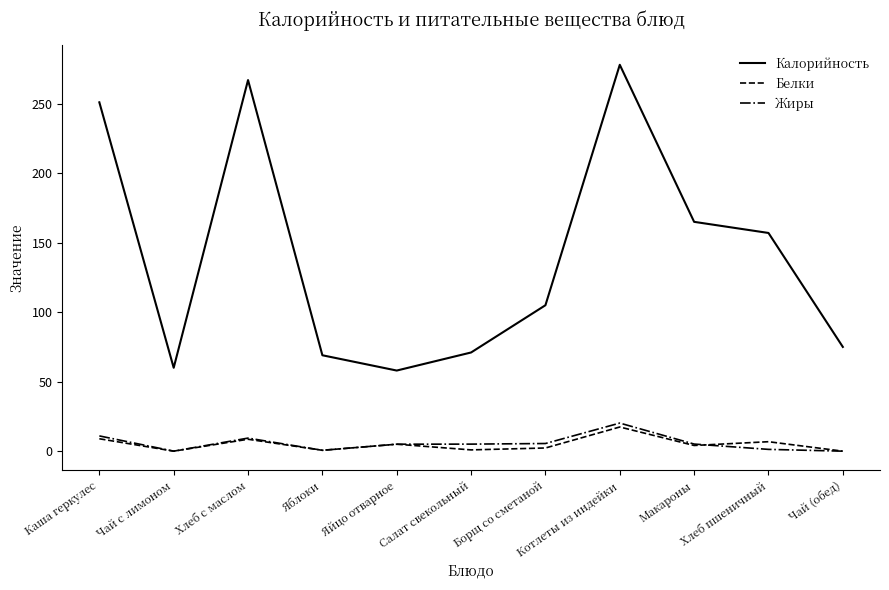

At which category is the sum across all series the highest?

Котлеты из индейки